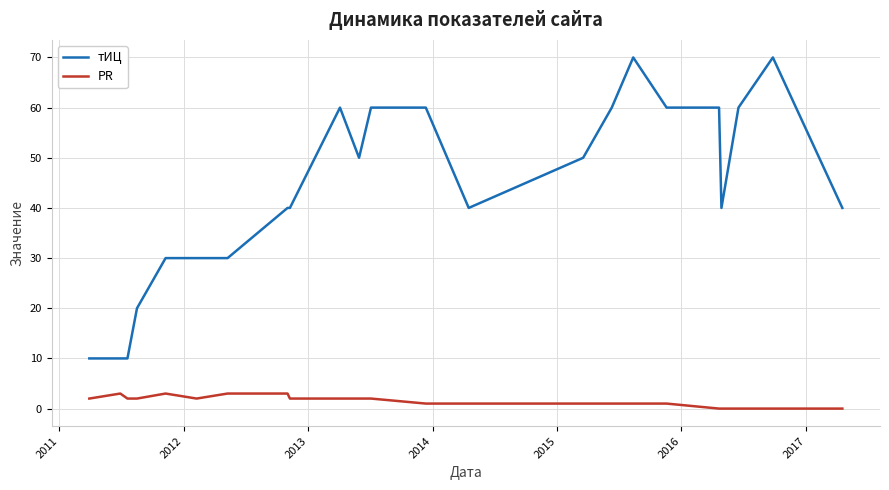

Rank the series by their average value, from lowest to highest.

PR, тИЦ